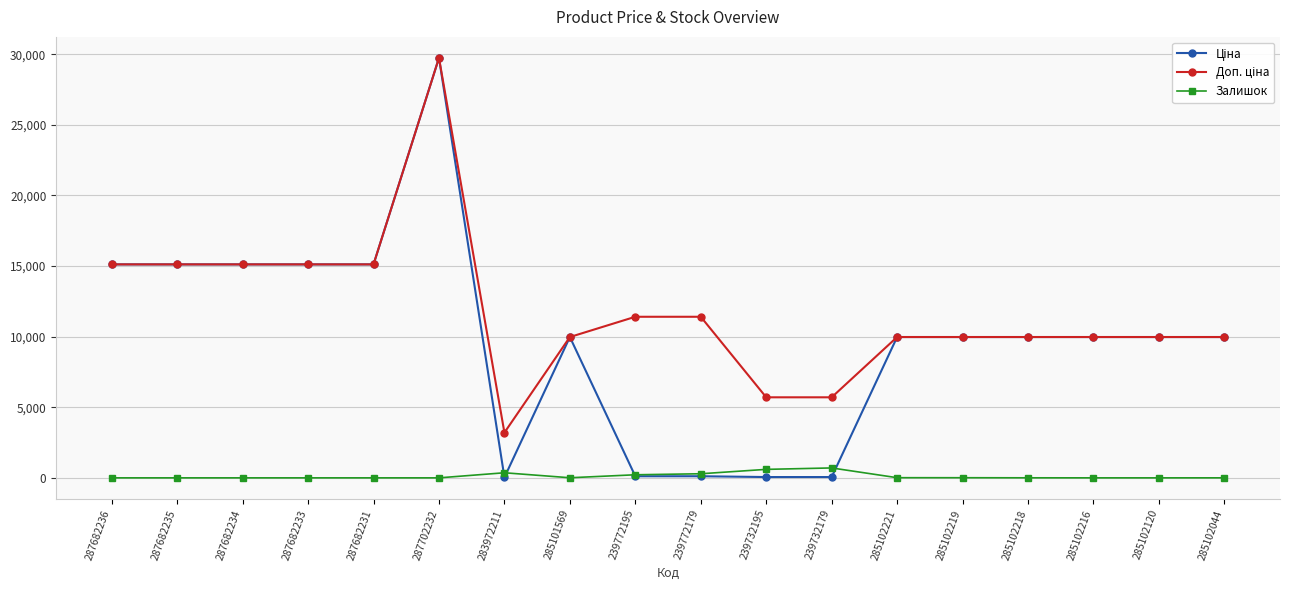

How many lines are shown in the chart?

3